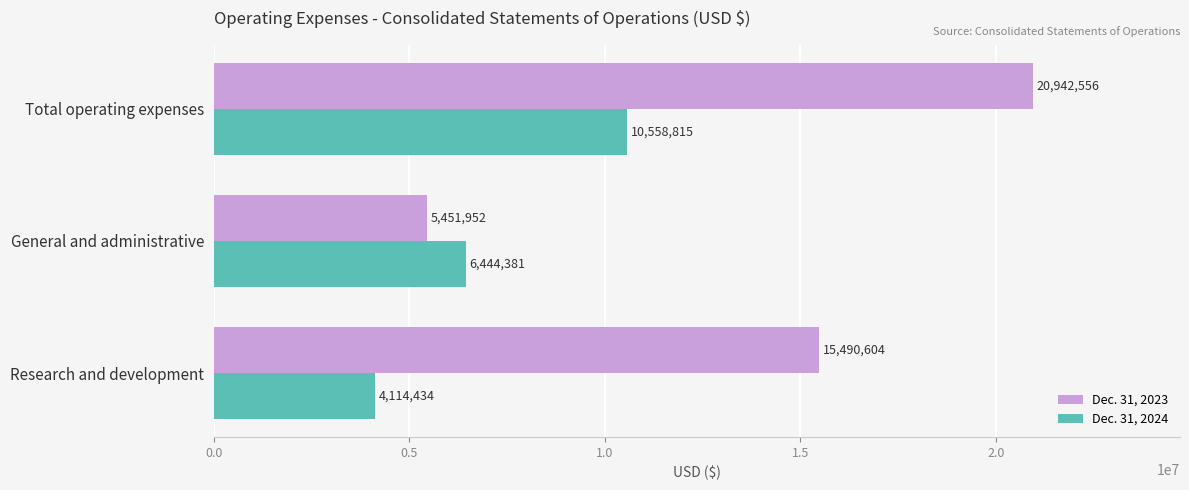

What is the lowest value of the Dec. 31, 2023 series?

5451952